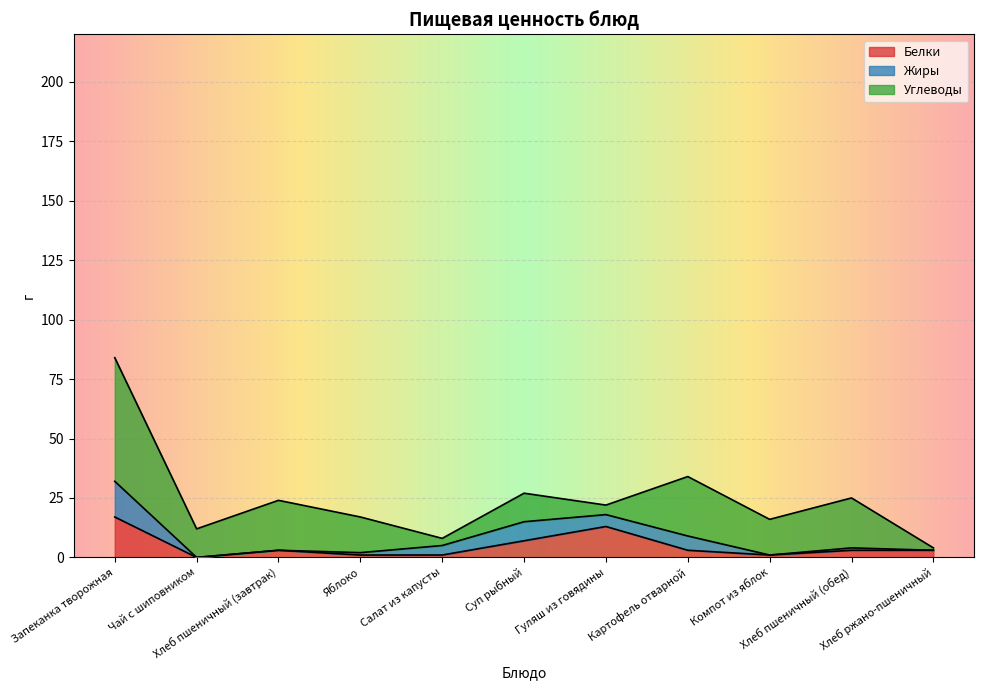

Which label corresponds to the smallest value in the chart?

Чай с шиповником